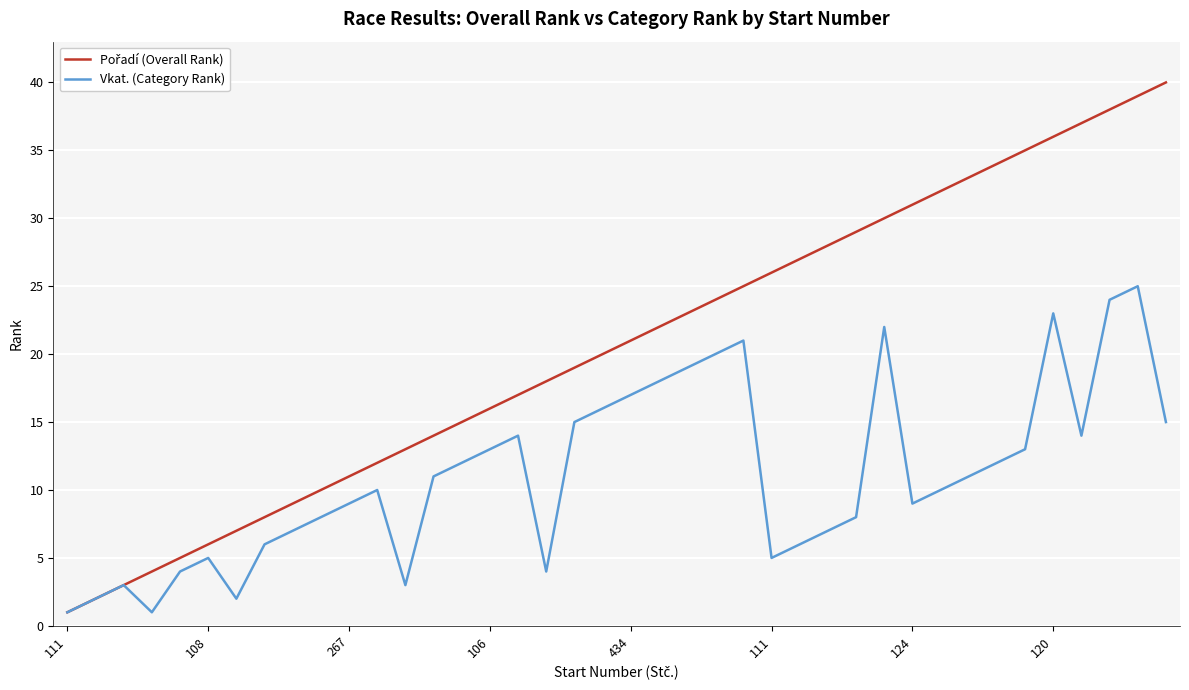

What is the maximum value for Vkat. (Category Rank)?

25